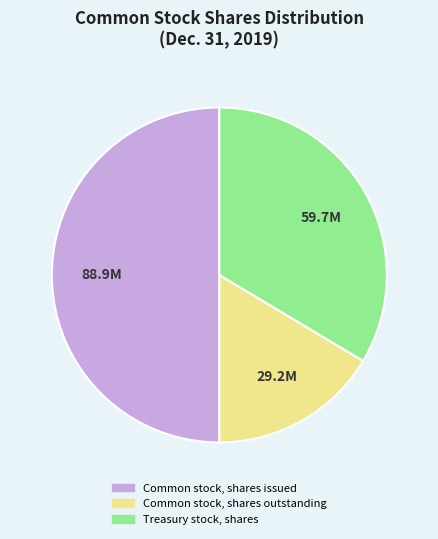

Do Common stock, shares issued and Treasury stock, shares together represent more than half of the pie?

Yes